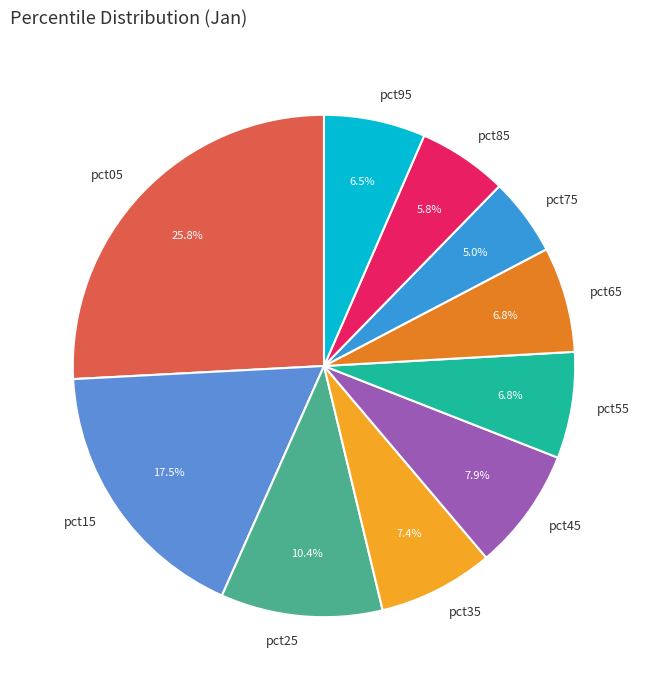

What percentage do pct65 and pct75 together represent?

11.8%